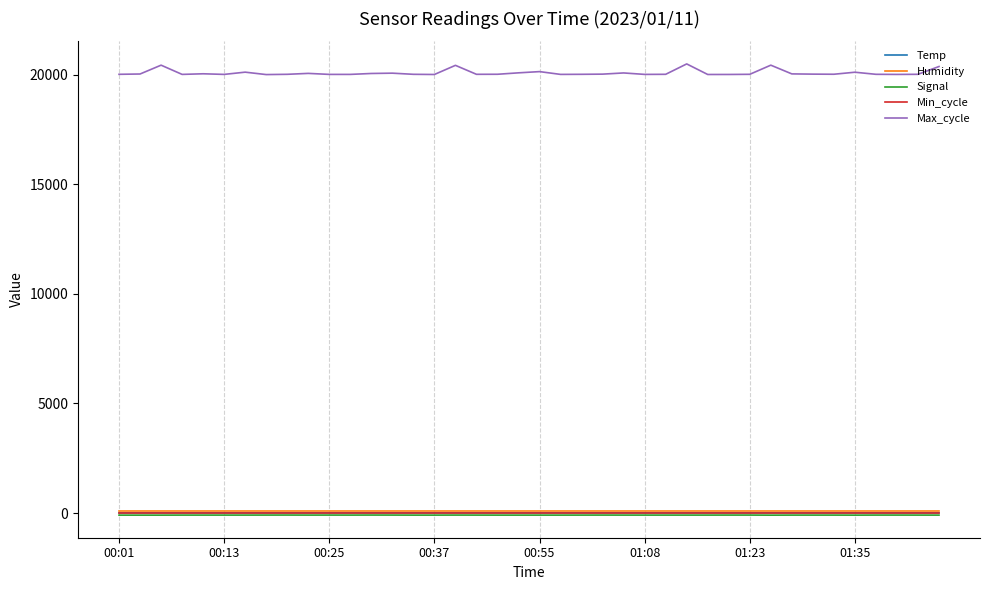

What is the maximum value shown in the chart?

20485.0